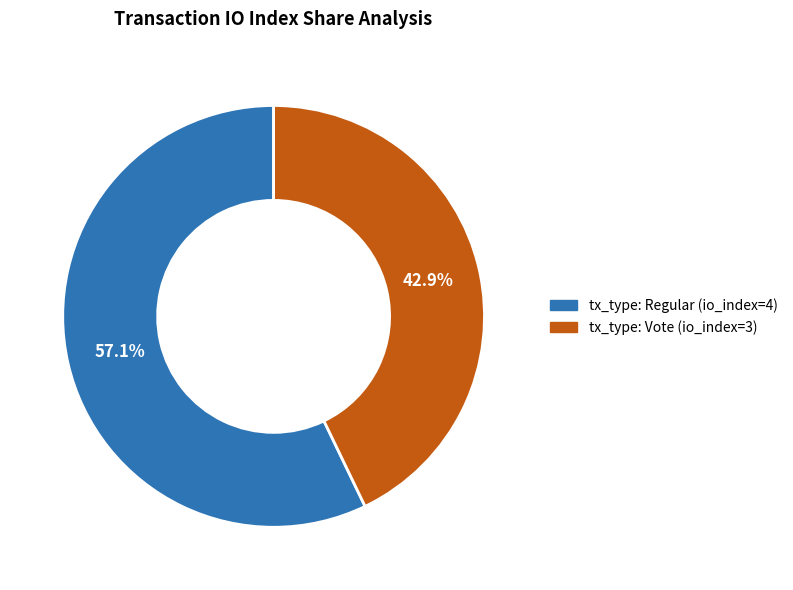

Which slice is the largest?

tx_type: Regular (io_index=4)